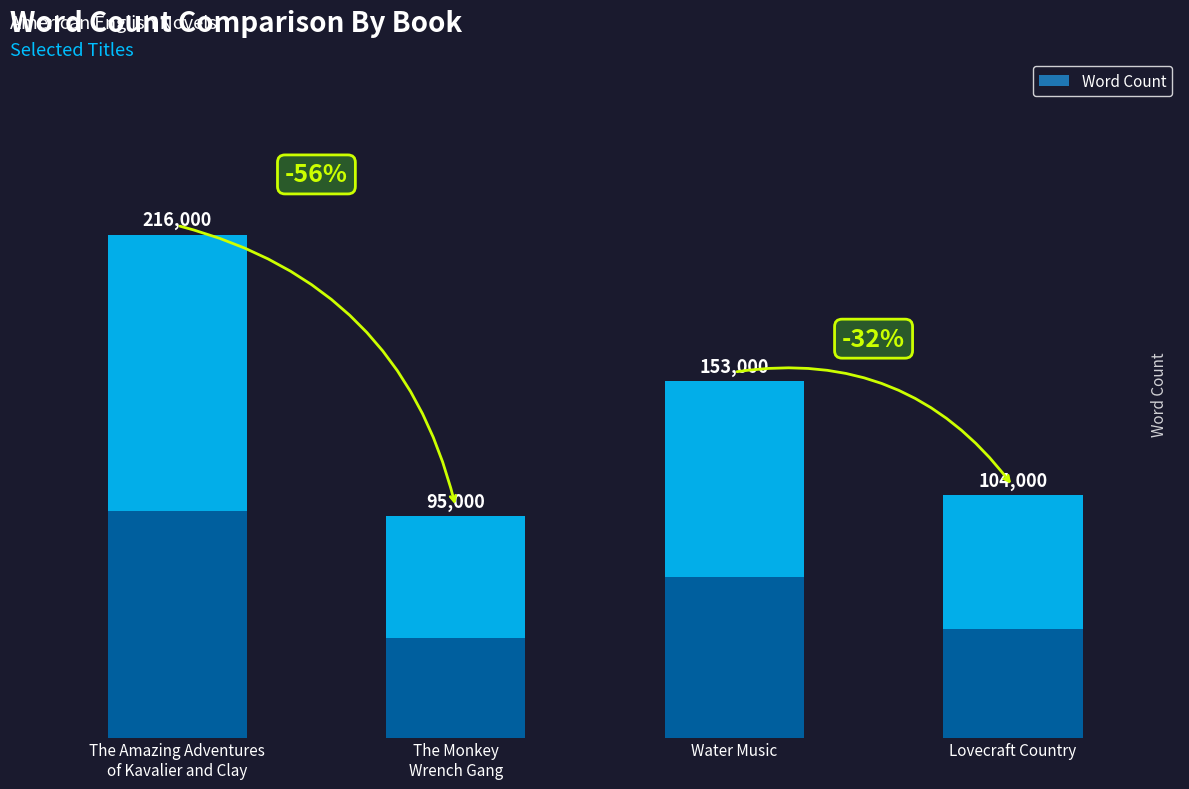

What is the difference between the maximum and second lowest values?

112000